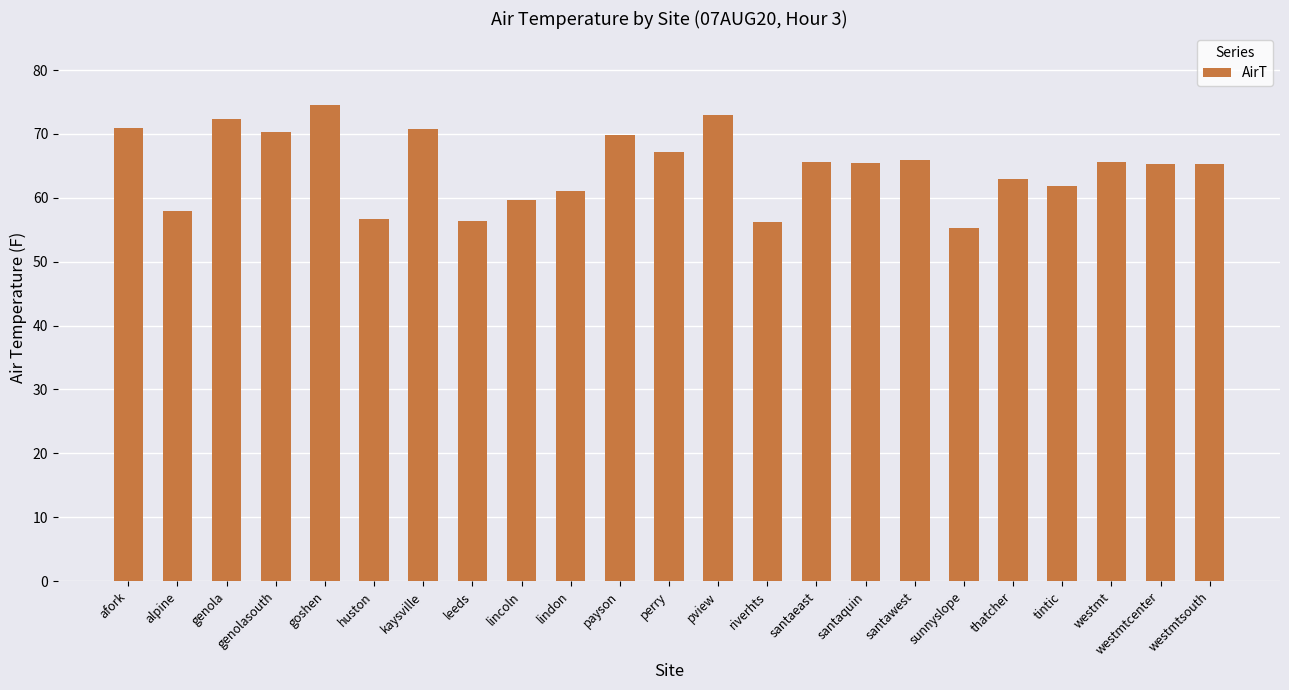

What is the difference between the maximum and minimum values?

19.4